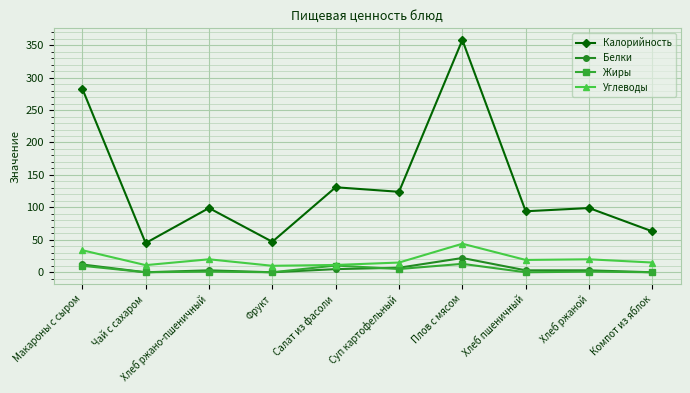

What is the total value across all series at Хлеб пшеничный?

116.0